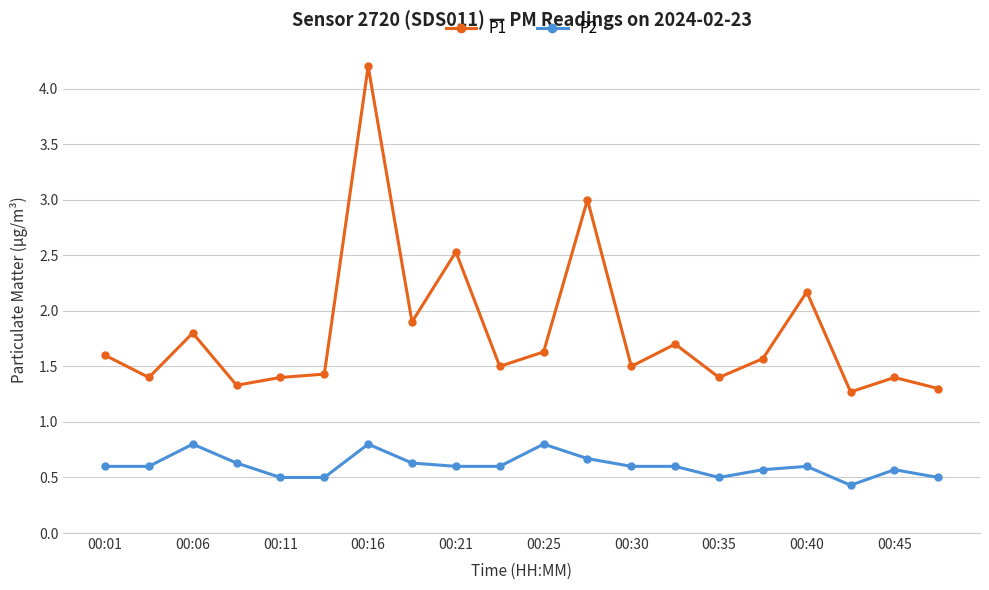

List the series in order of their peak value, lowest first.

P2, P1